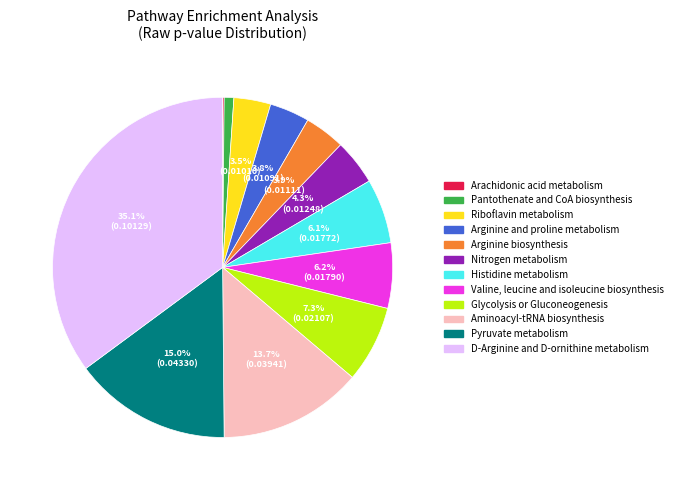

Which category has the biggest portion of the pie?

D-Arginine and D-ornithine metabolism